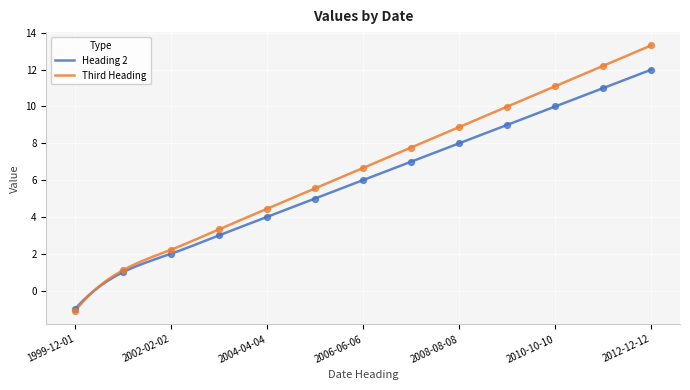

Which series reaches the maximum Y coordinate?

Third Heading